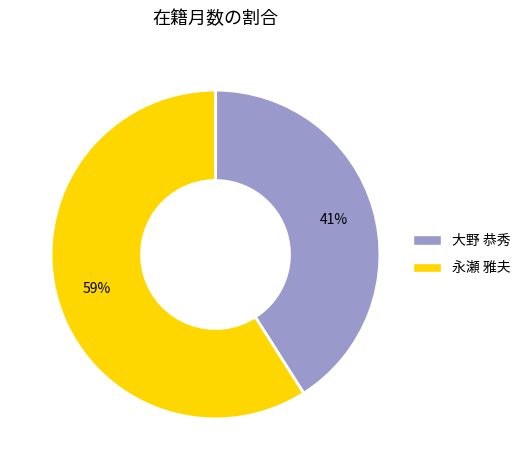

Does any single category account for the majority?

Yes